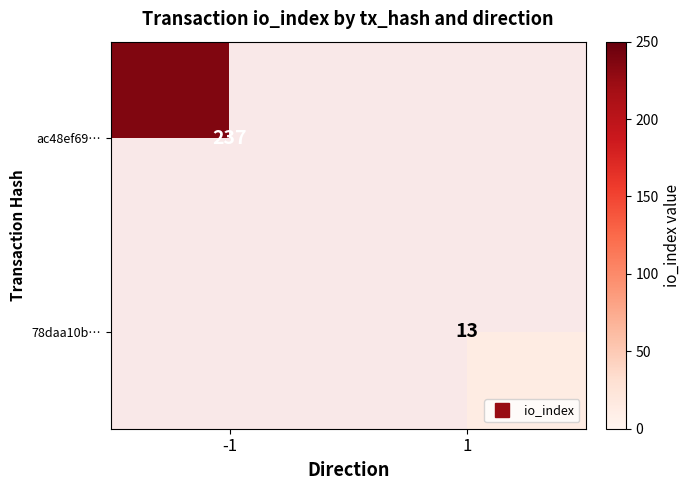

Is the value of ac48ef69… at -1 greater than the value of 78daa10b… at 1?

Yes